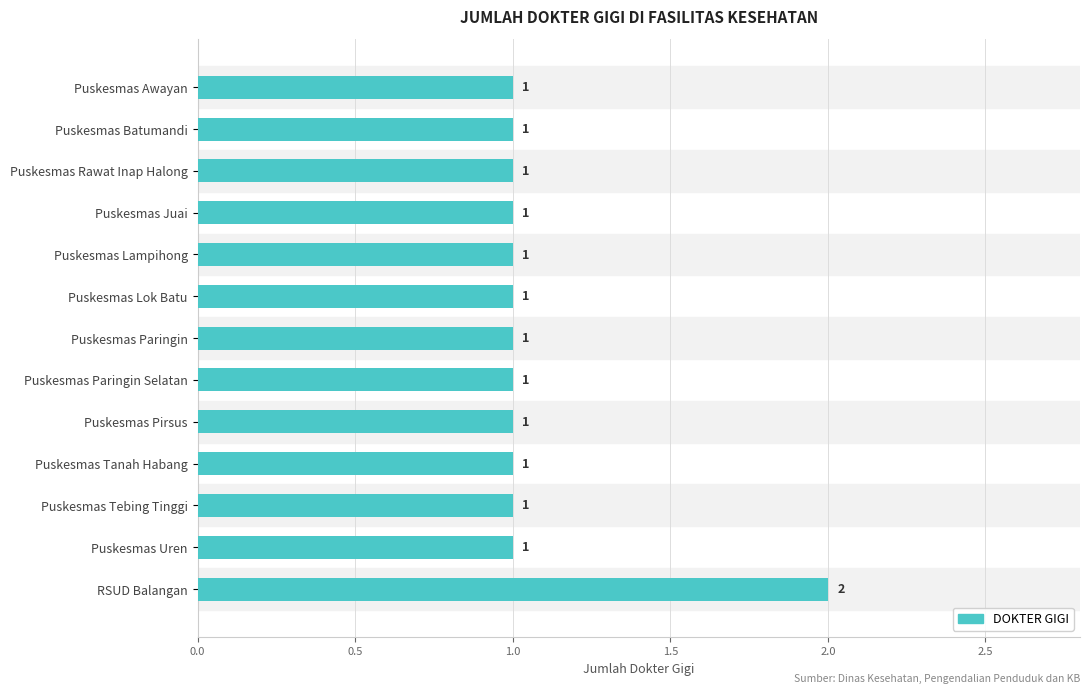

Reading top to bottom, list all the values displayed in this chart.

Puskesmas Awayan=1	Puskesmas Batumandi=1	Puskesmas Rawat Inap Halong=1	Puskesmas Juai=1	Puskesmas Lampihong=1	Puskesmas Lok Batu=1	Puskesmas Paringin=1	Puskesmas Paringin Selatan=1	Puskesmas Pirsus=1	Puskesmas Tanah Habang=1	Puskesmas Tebing Tinggi=1	Puskesmas Uren=1	RSUD Balangan=2